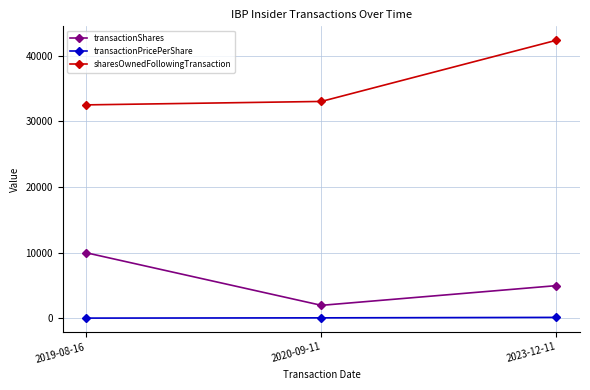

The transactionShares series shows 10000.0 at 2019-08-16. True or false?

True